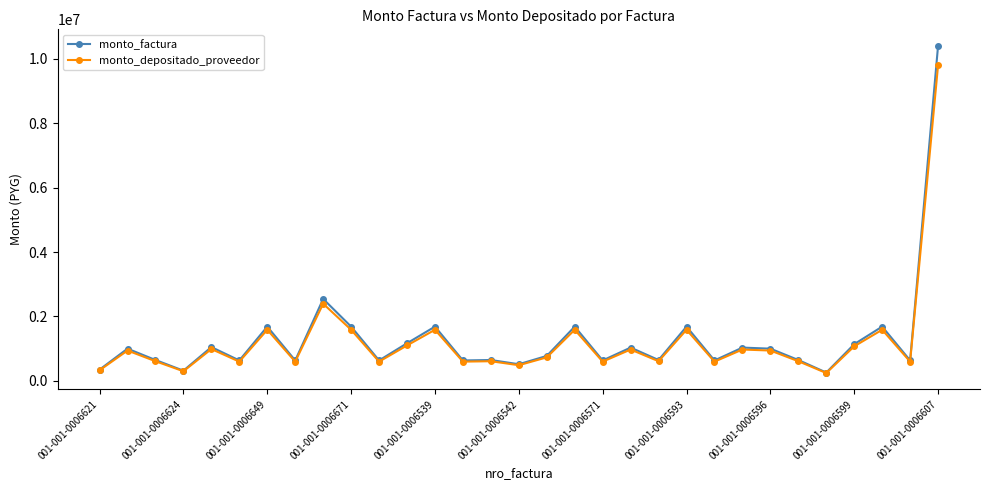

Does the chart display data point markers on the line(s)?

Yes